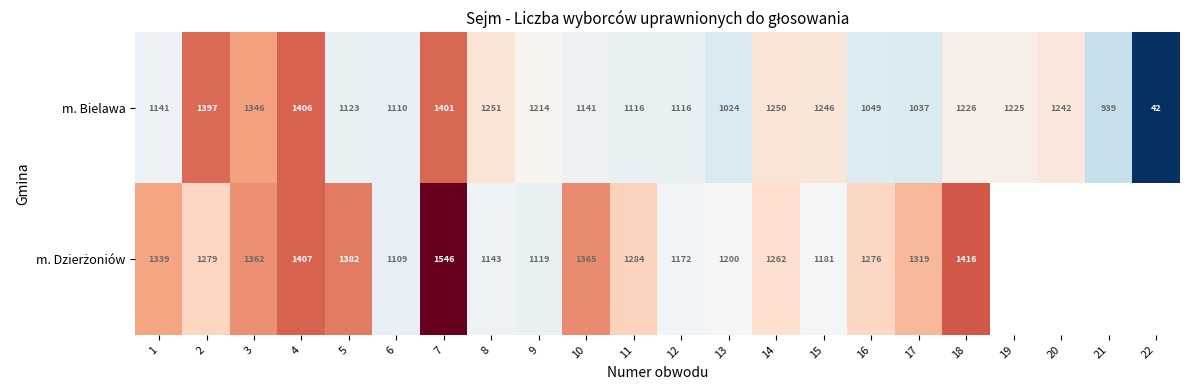

What is the lowest value of the m. Bielawa series?

42